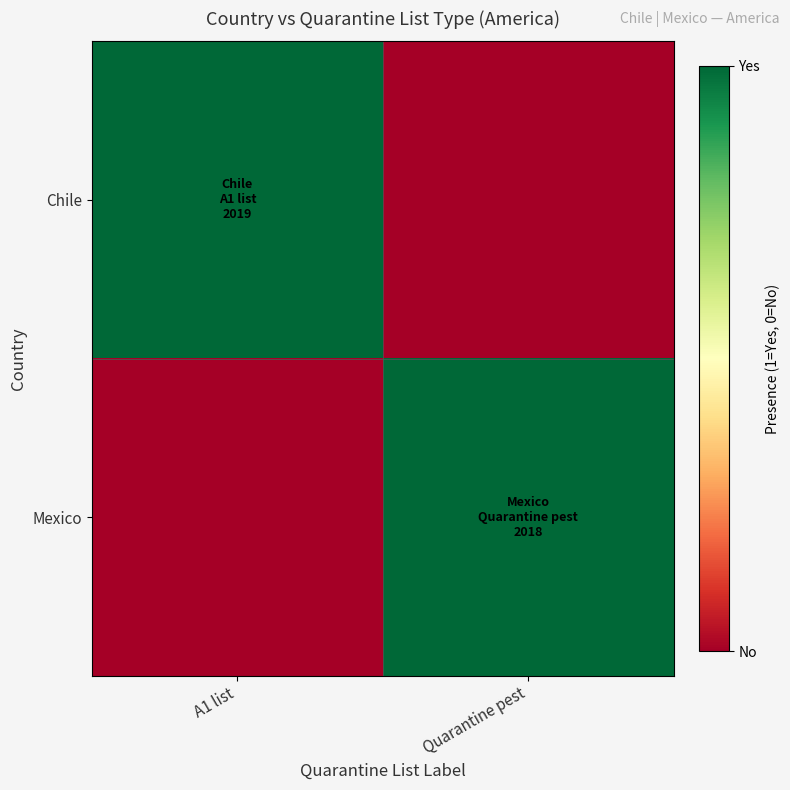

Which series has the widest spread of values?

Chile